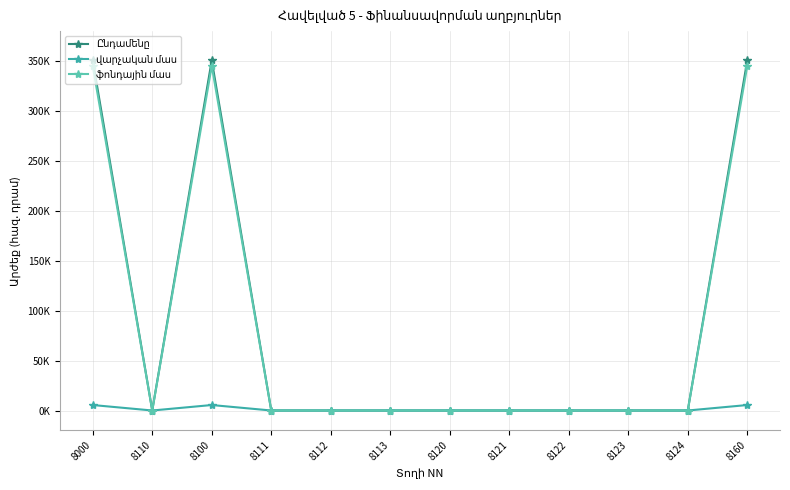

Is this an area chart (filled region under the line)?

No